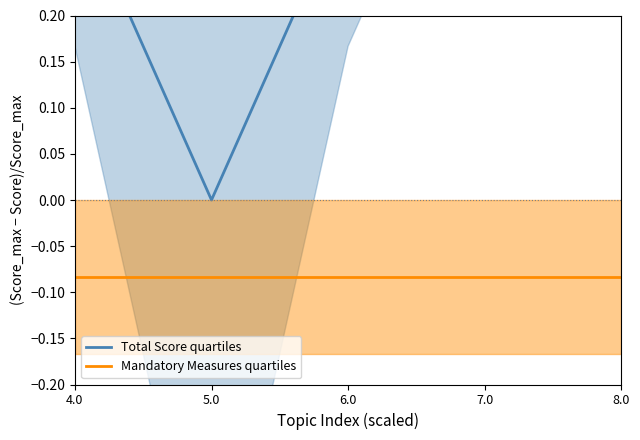

Between 4.0 and 5.0, which series saw the biggest shift?

Total Score quartiles